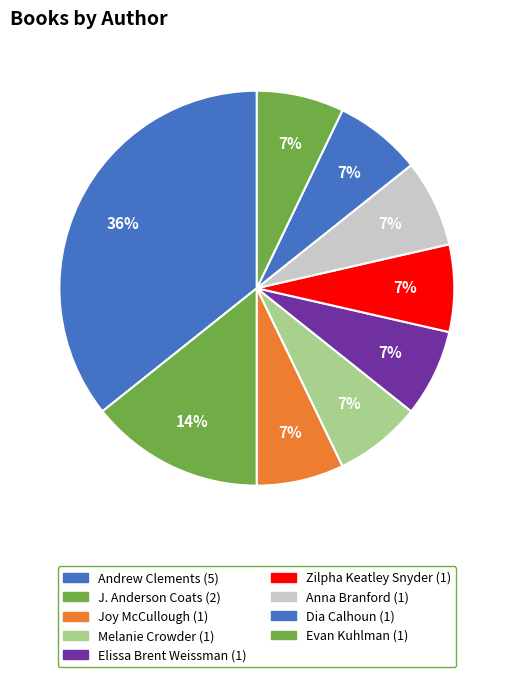

Count the number of slices in the pie.

9